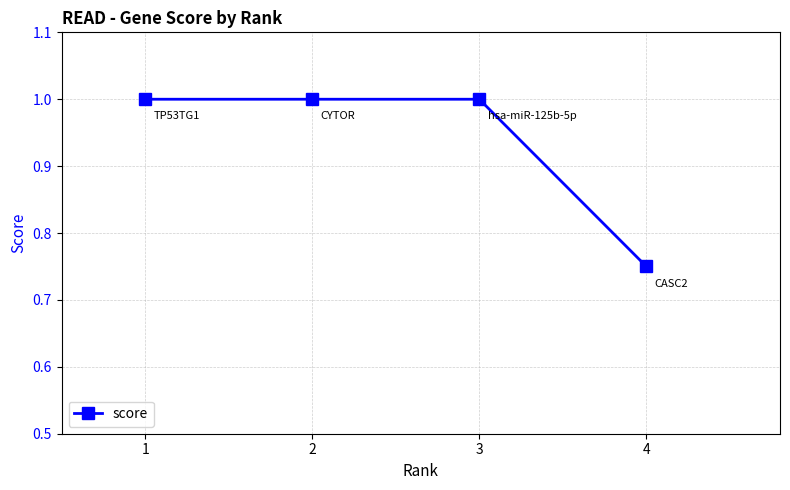

The value at 1 is 1.0. True or false?

True